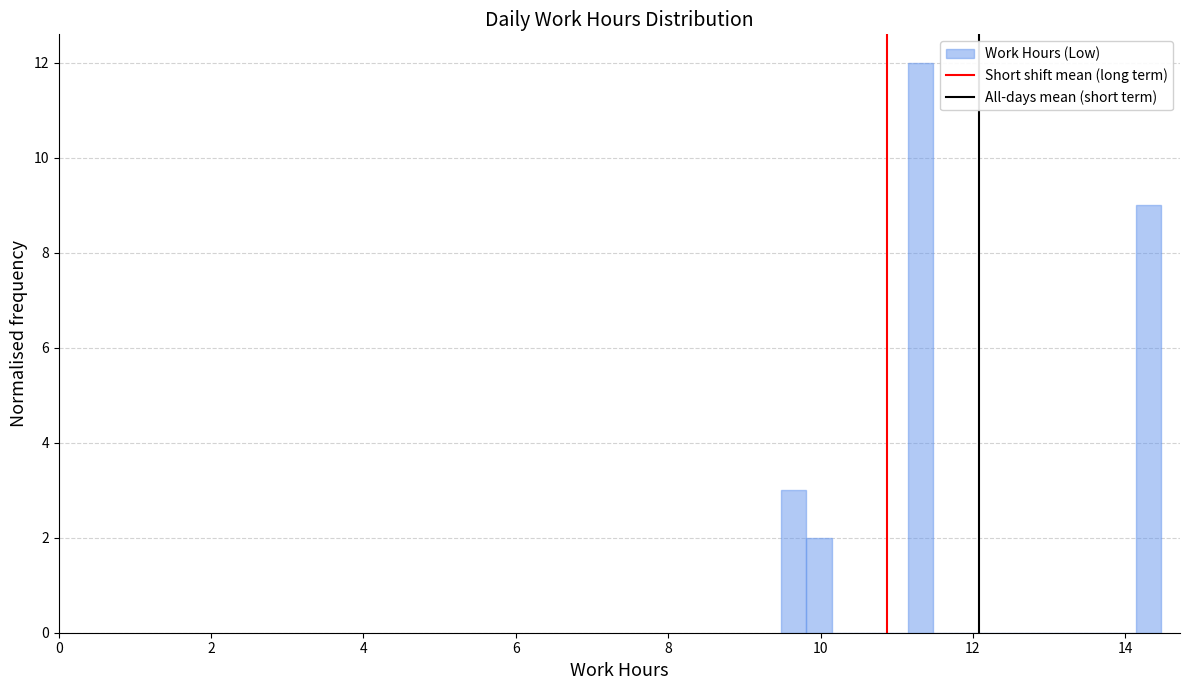

Read against the x-axis, roughly where is the centre of the tallest bar?

11.4